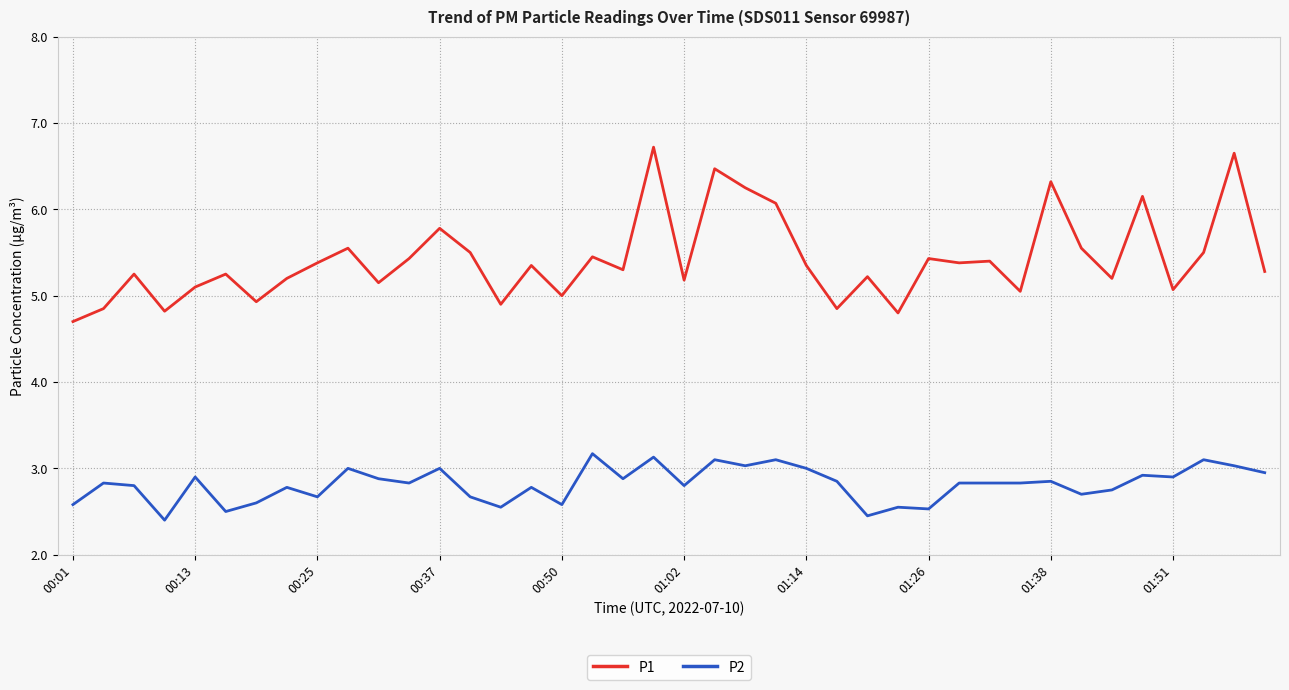

True or false: P2 and P1 intersect in this chart.

False